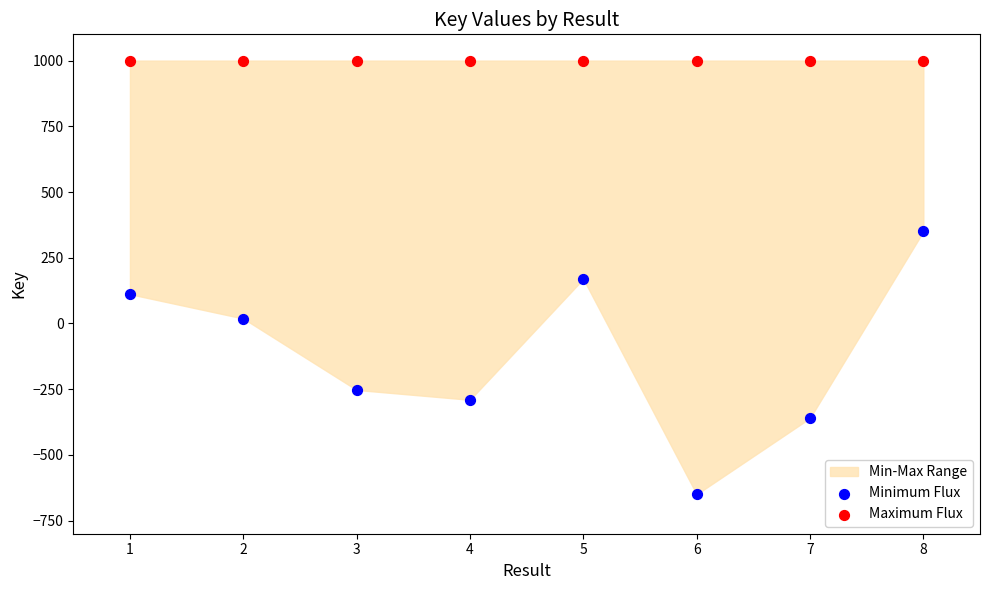

In the Minimum Flux series, what Y value is closest to -150?

-252.9